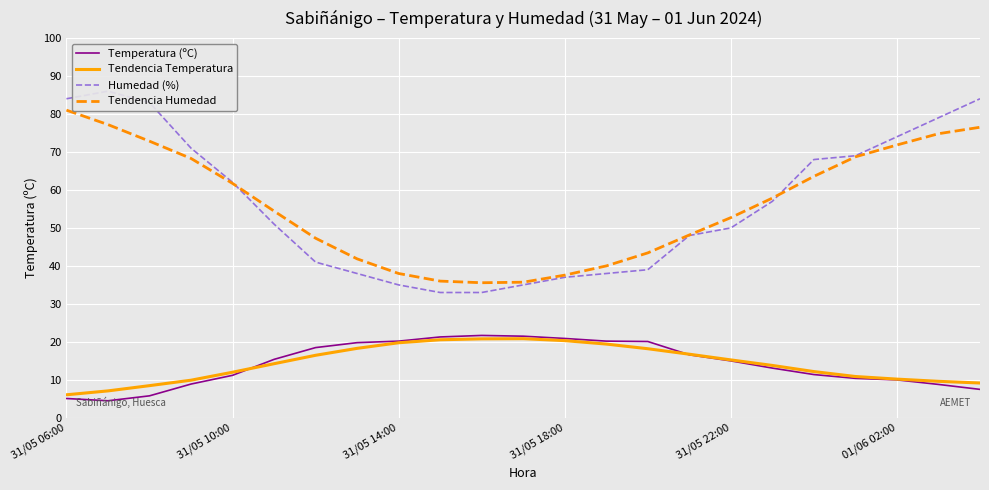

True or false: Tendencia Humedad and Temperatura (ºC) cross at least once.

False